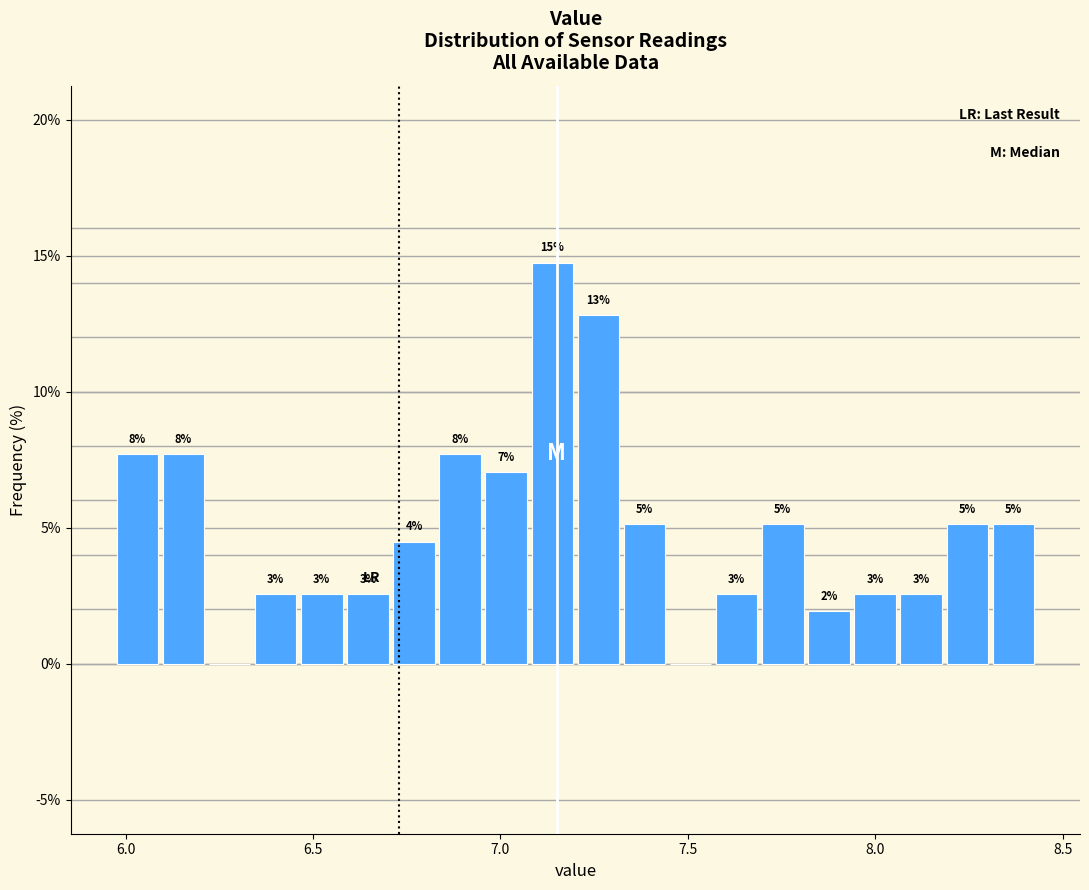

Read against the x-axis, roughly where is the centre of the tallest bar?

7.15